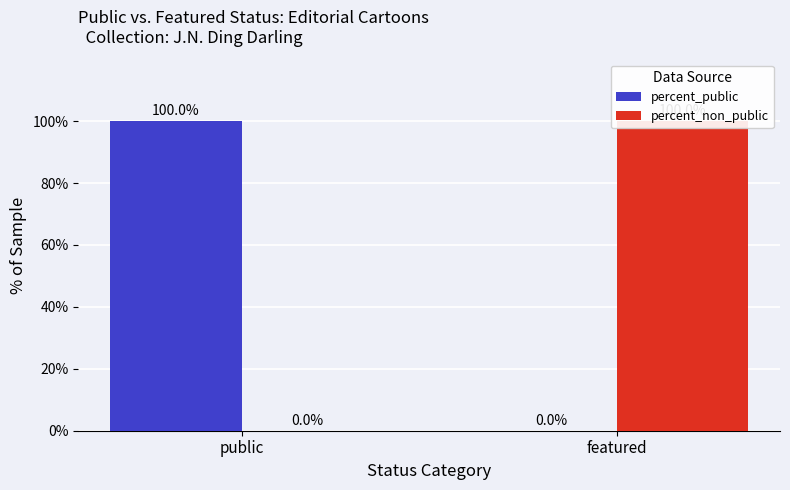

Is it true that percent_public equals -42 at featured?

False